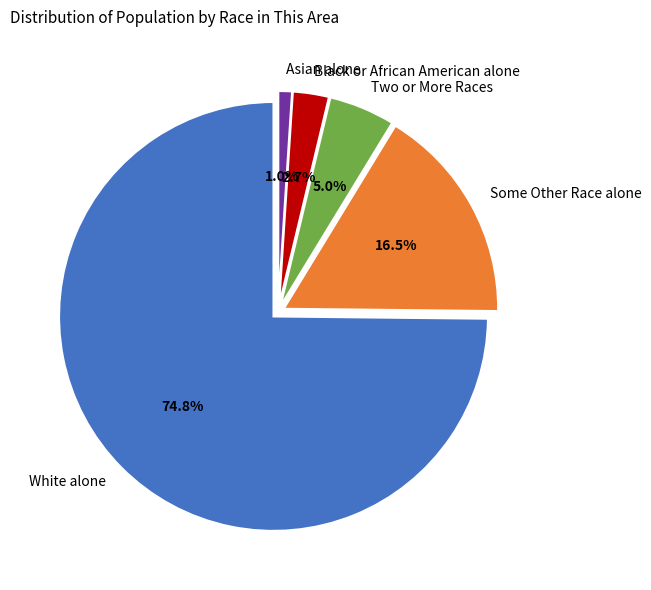

True or false: Two or More Races accounts for 5% of the total.

True